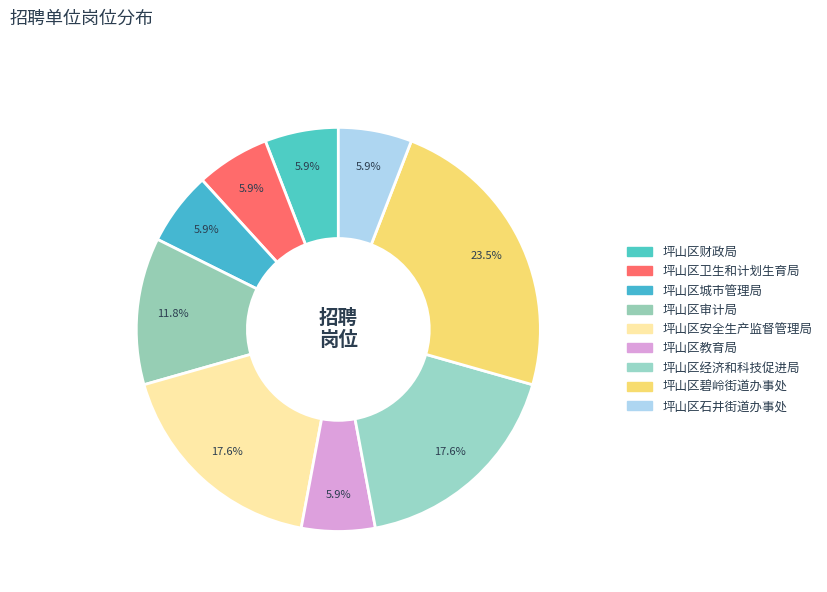

Count the number of slices in the pie.

9